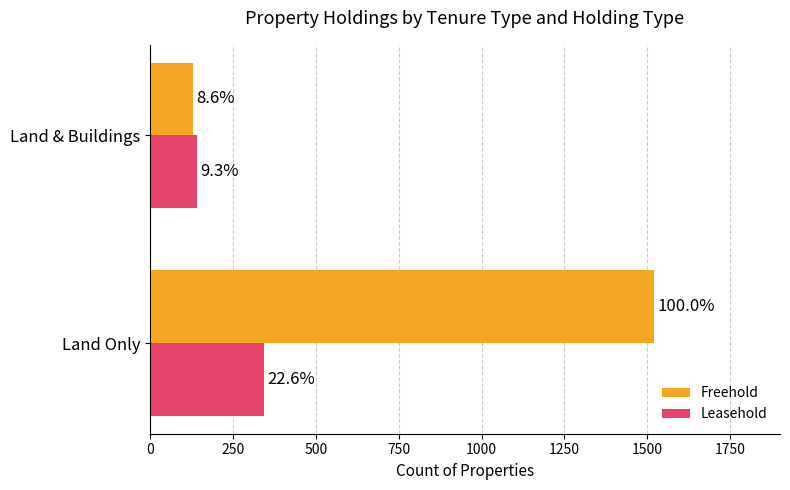

At how many categories does at least one series exceed 395?

1